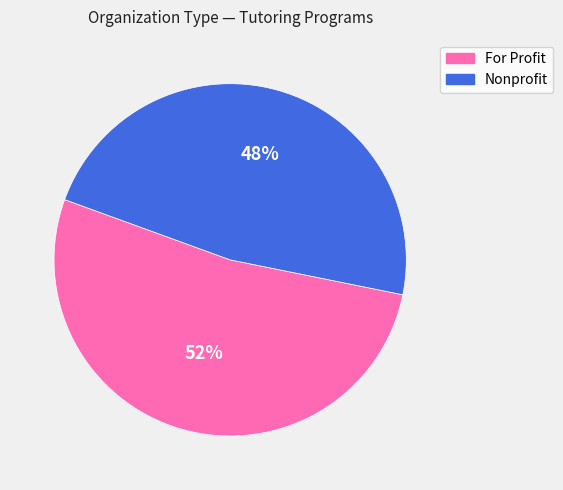

What is the ratio of the value at For Profit to the value at Nonprofit?

1.1